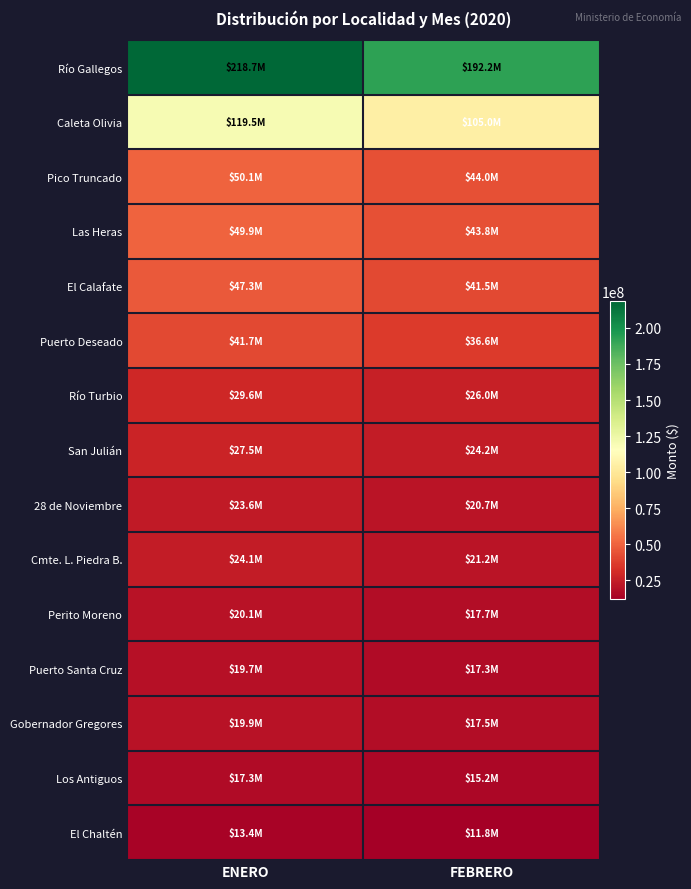

Which series has the widest spread of values?

Río Gallegos